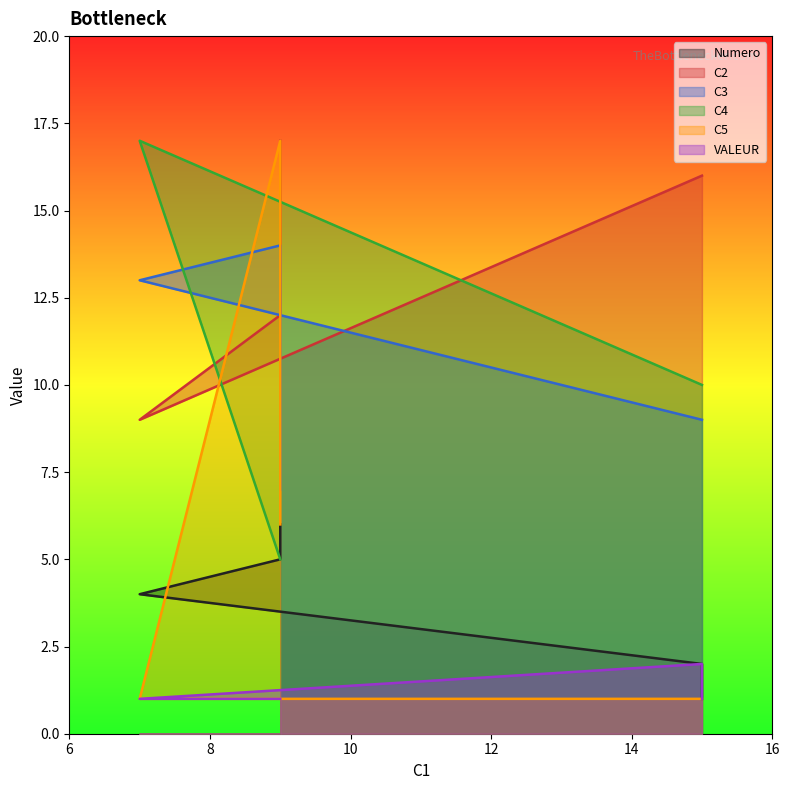

How many values in the C4 series exceed 10?

1